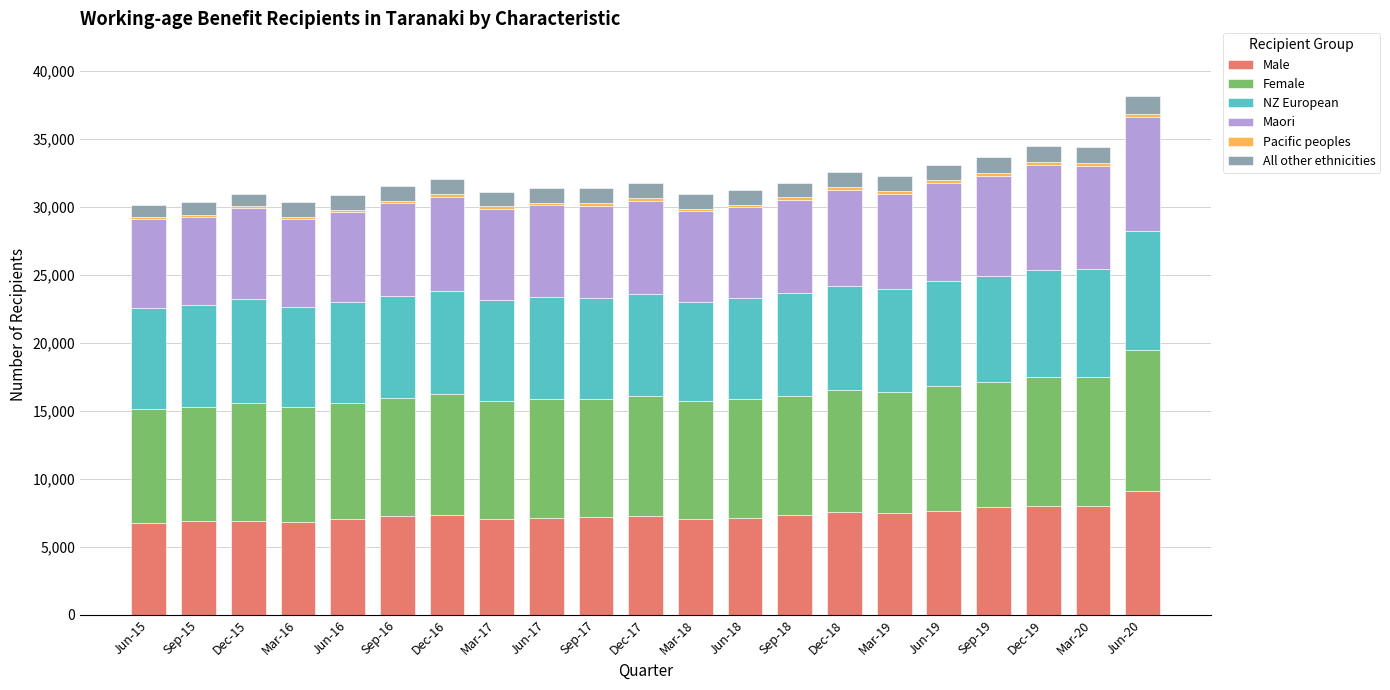

What is the highest value of the Male series?

9108